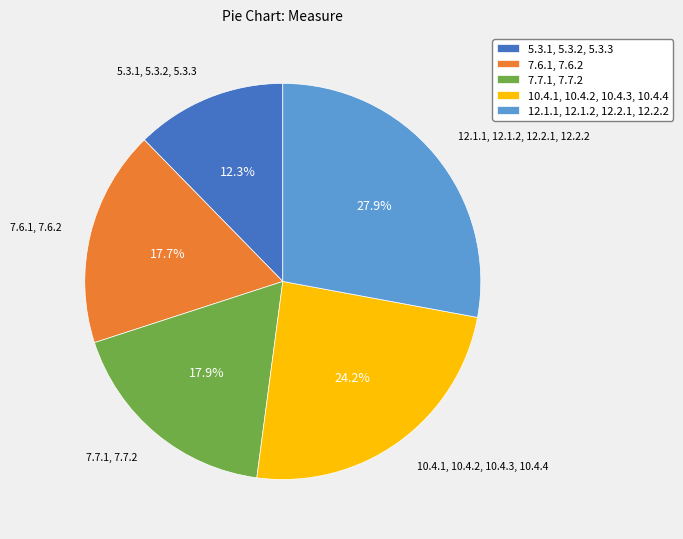

What portion of the pie excludes 7.7.1, 7.7.2?

82.1%